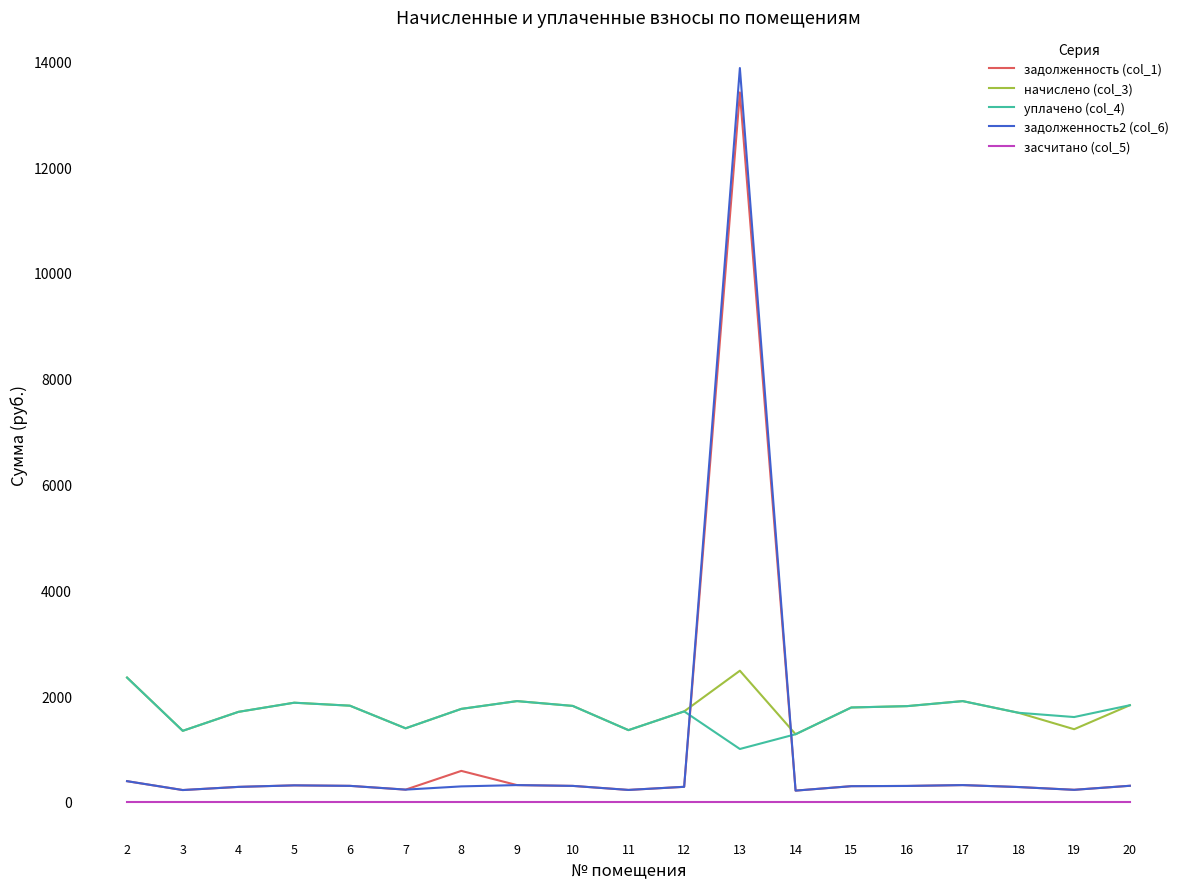

The задолженность (col_1) series shows 231.8 at 7. True or false?

True